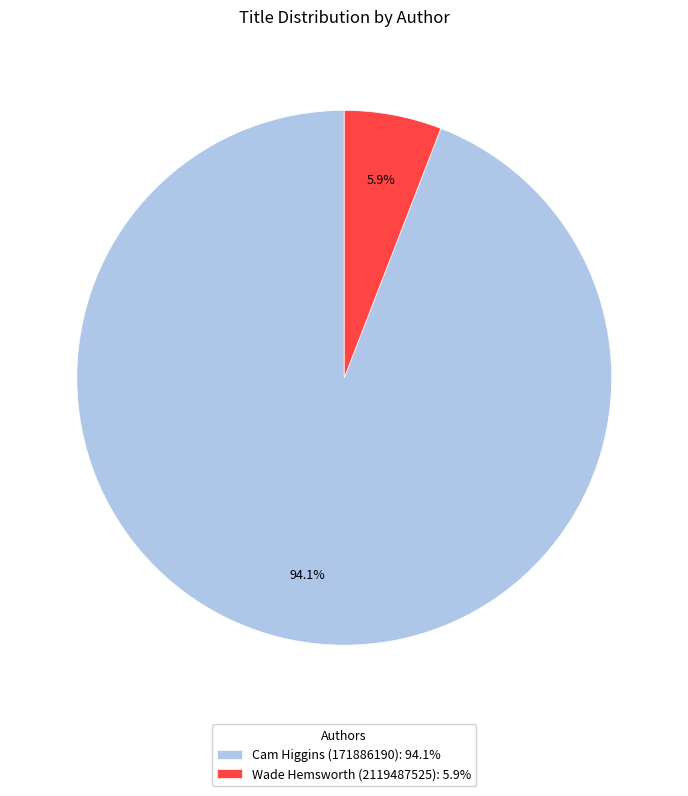

Does any single category account for the majority?

Yes